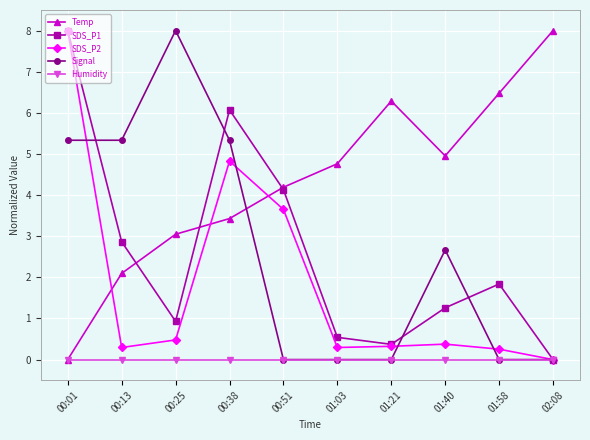

At 00:25, list the series in order from largest to smallest.

Signal, Temp, SDS_P1, SDS_P2, Humidity